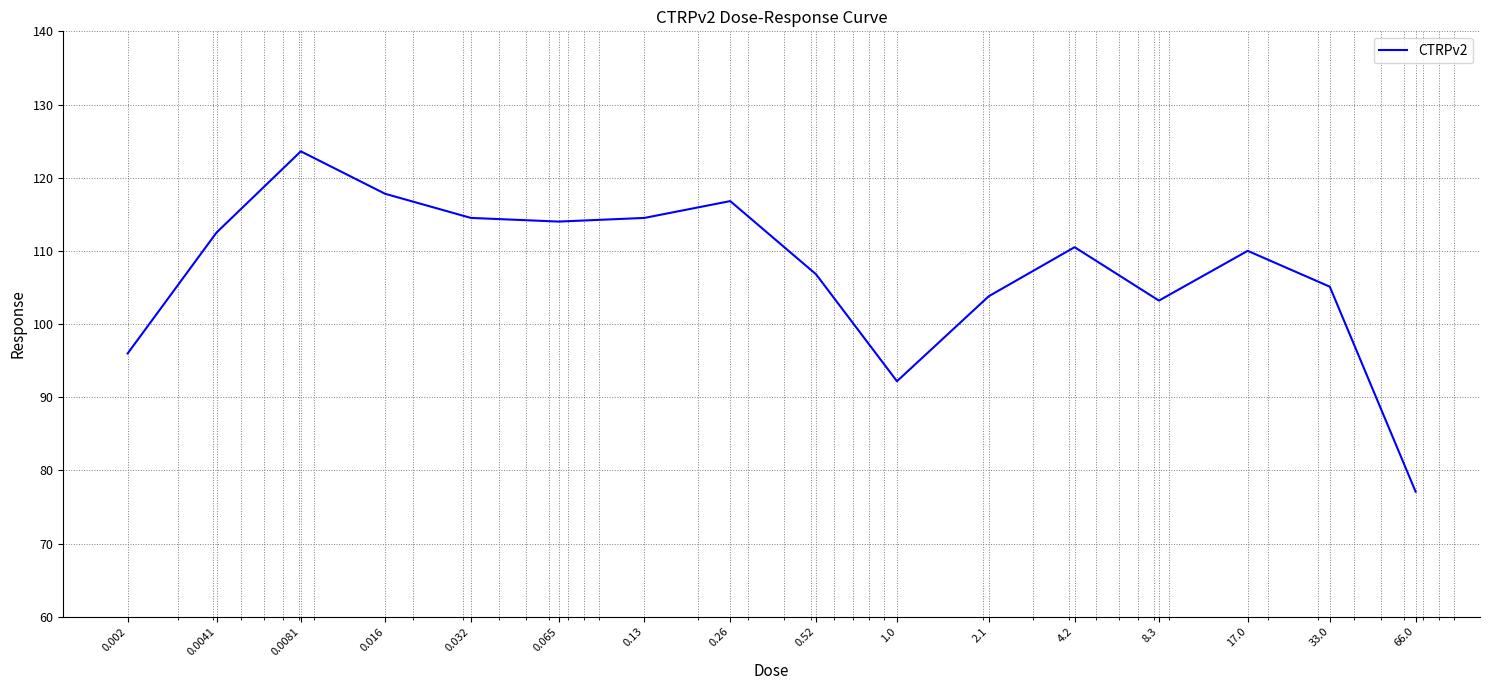

What is the greatest value displayed?

123.6